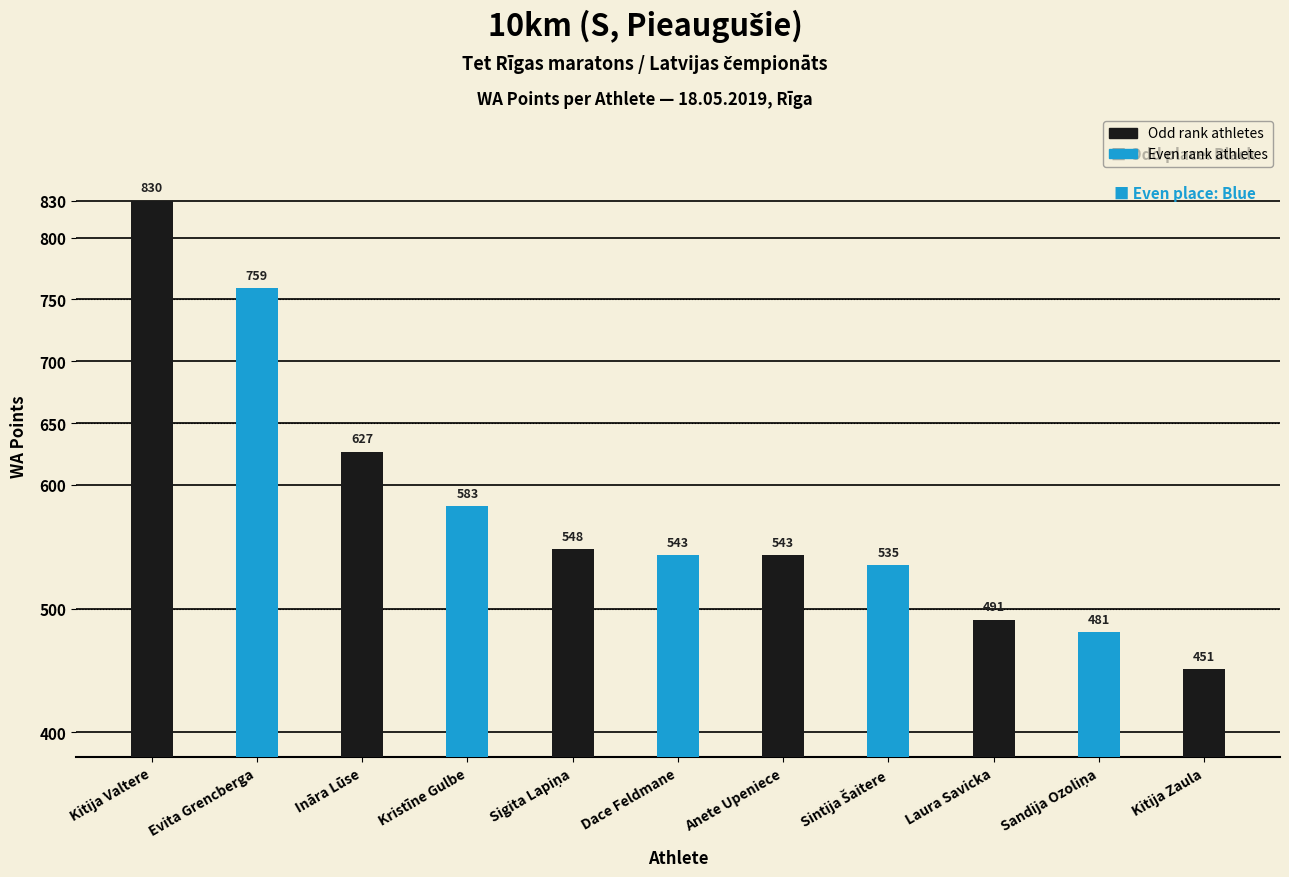

Reading left to right, extract all data points from this chart.

830	759	627	583	548	543	543	535	491	481	451